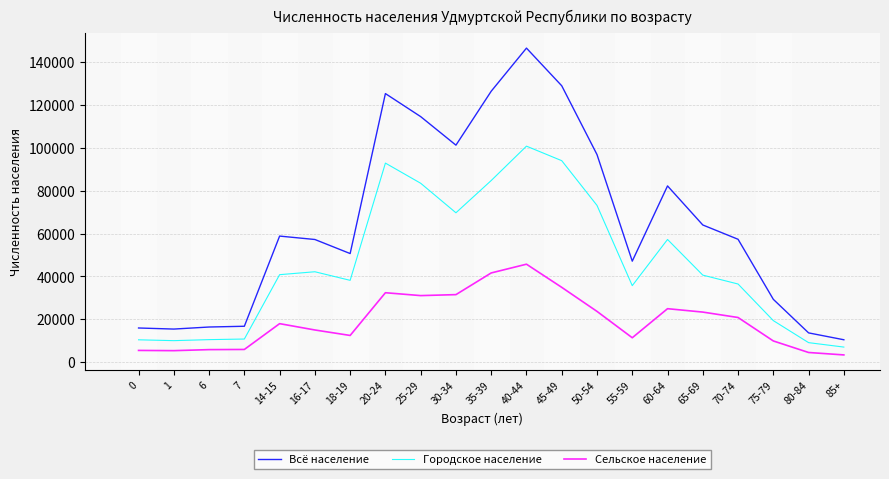

Is this an area chart (filled region under the line)?

No